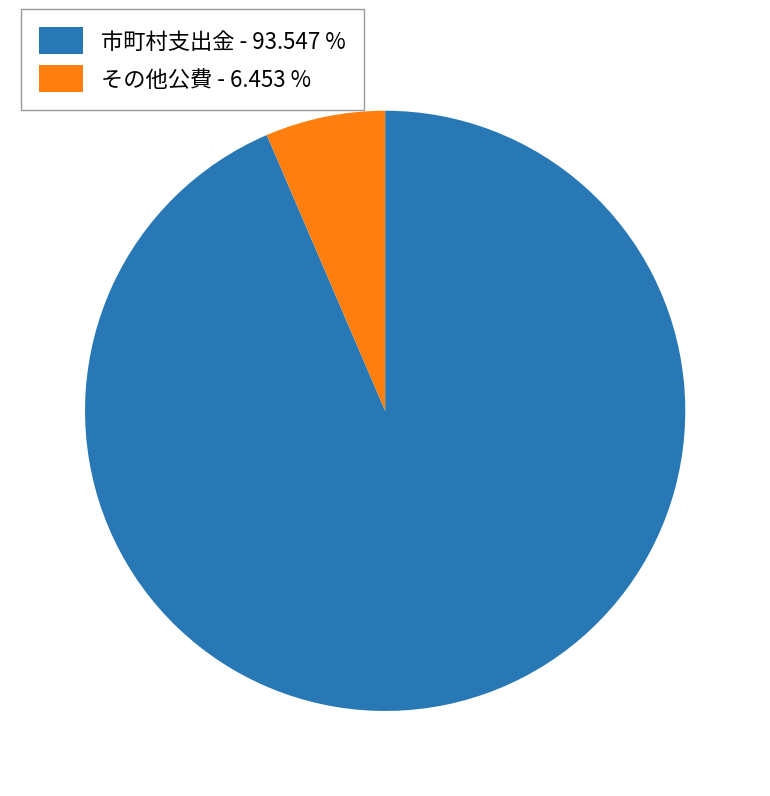

Does any single category account for the majority?

Yes